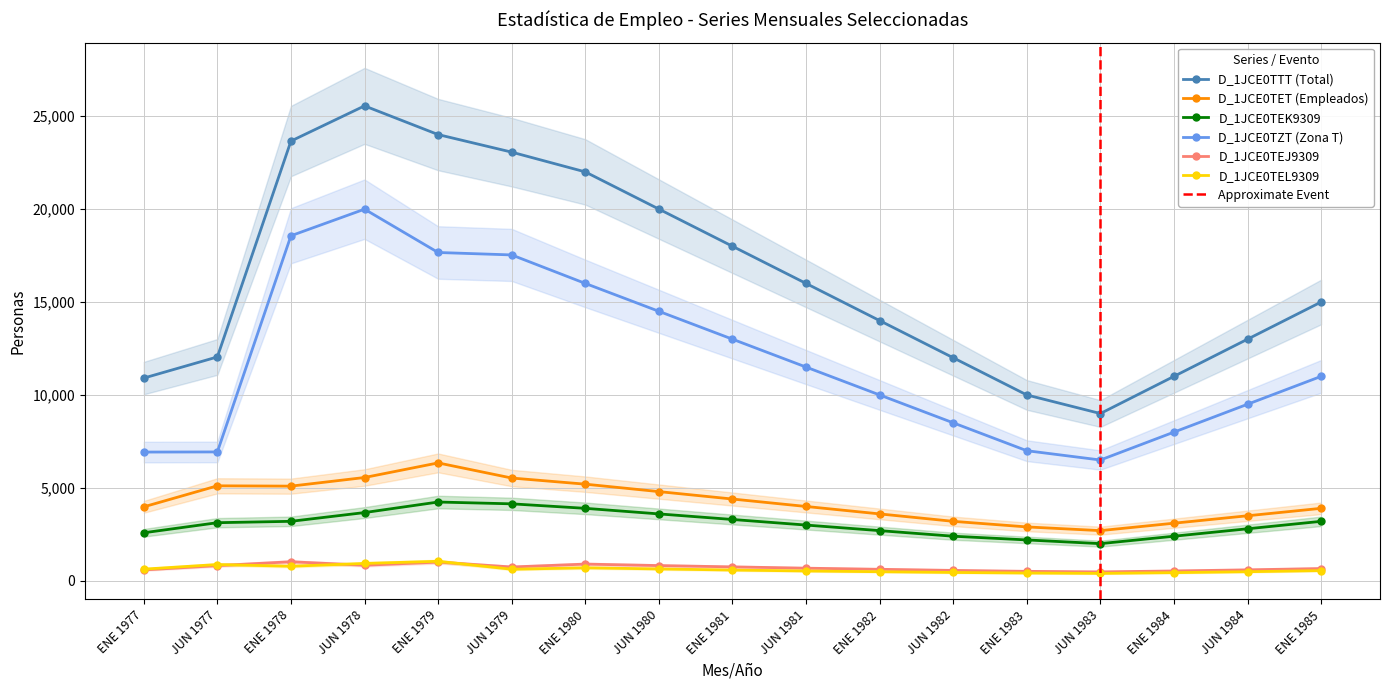

True or false: D_1JCE0TTT (Total) has a value of 5719 at ENE 1979.

False